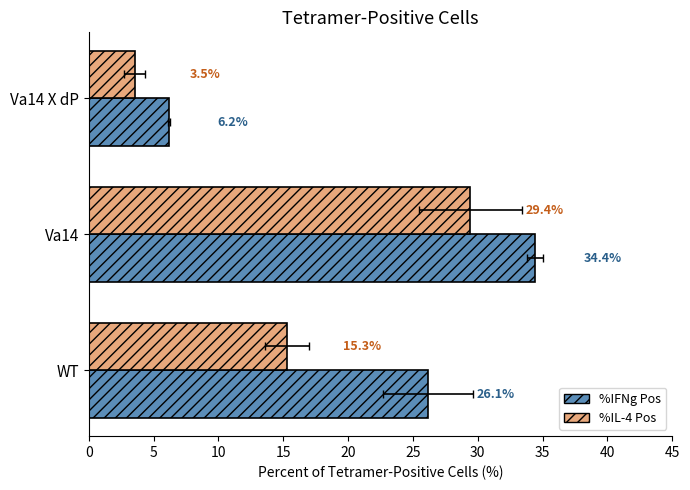

Reading left to right, extract all data points from this chart.

%IFNg Pos: 26.1	34.4	6.2
%IL-4 Pos: 15.3	29.4	3.5